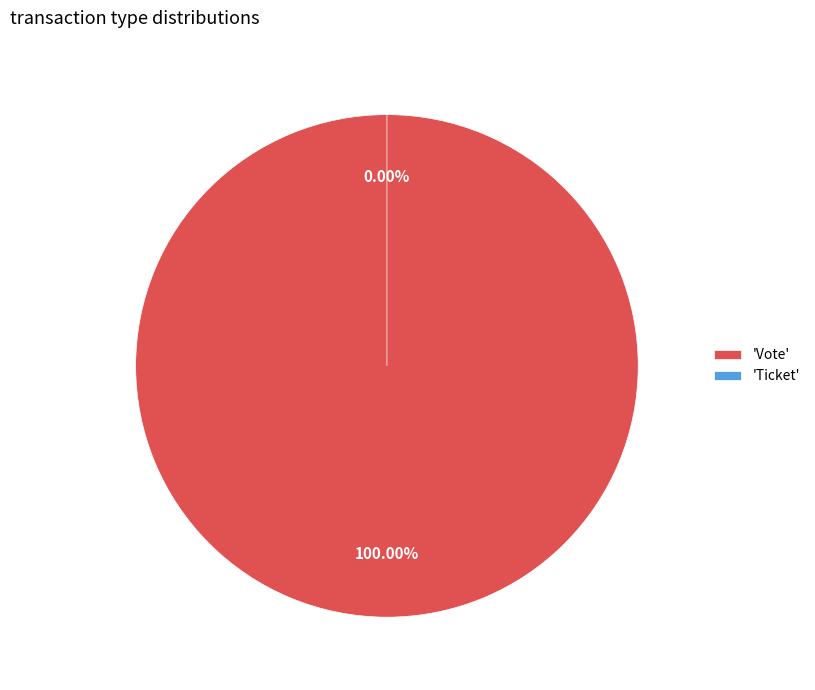

How much of the chart is everything except Ticket?

100.0%